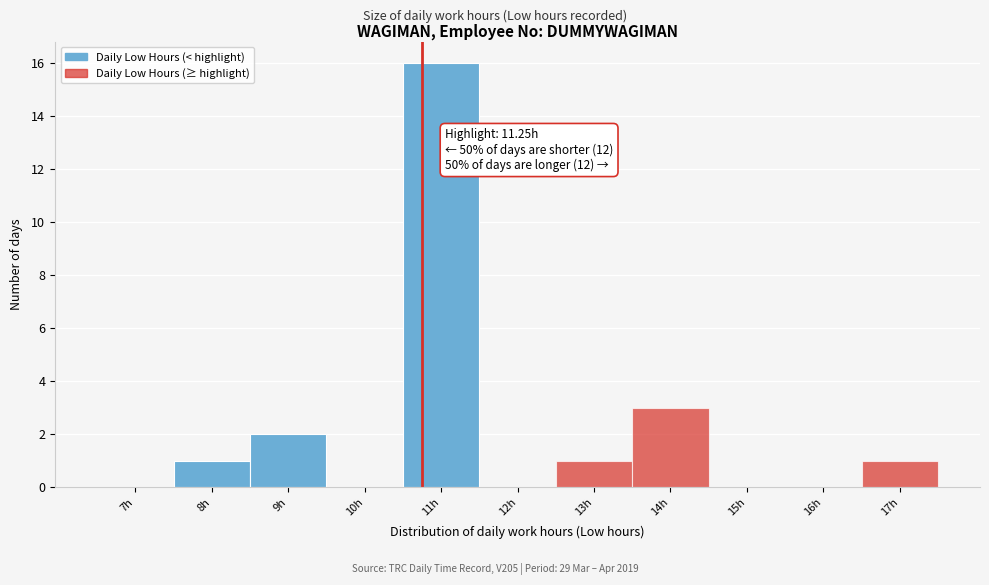

Reading left to right, extract all data points from this chart.

7h=0	8h=1	9h=2	10h=0	11h=16	12h=0	13h=1	14h=3	15h=0	16h=0	17h=1